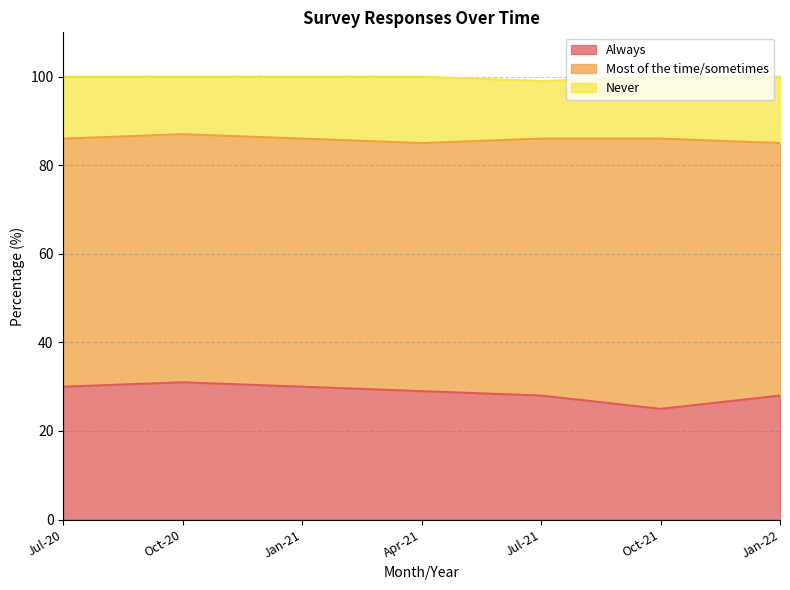

Reading left to right, list all the values displayed in this chart.

Always: Jul-20=30	Oct-20=31	Jan-21=30	Apr-21=29	Jul-21=28	Oct-21=25	Jan-22=28
Most of the time/sometimes: Jul-20=56	Oct-20=56	Jan-21=56	Apr-21=56	Jul-21=58	Oct-21=61	Jan-22=57
Never: Jul-20=14	Oct-20=13	Jan-21=14	Apr-21=15	Jul-21=13	Oct-21=14	Jan-22=15